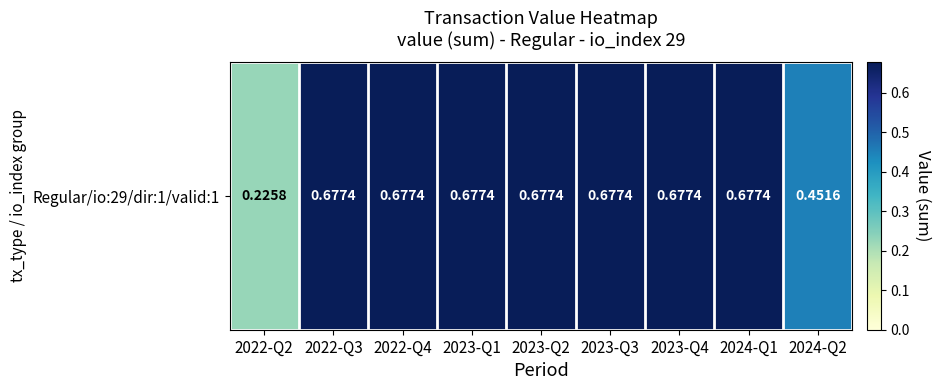

List the labels in order of value, smallest first.

2022-Q2, 2024-Q2, 2022-Q3, 2022-Q4, 2023-Q1, 2023-Q2, 2023-Q3, 2023-Q4, 2024-Q1